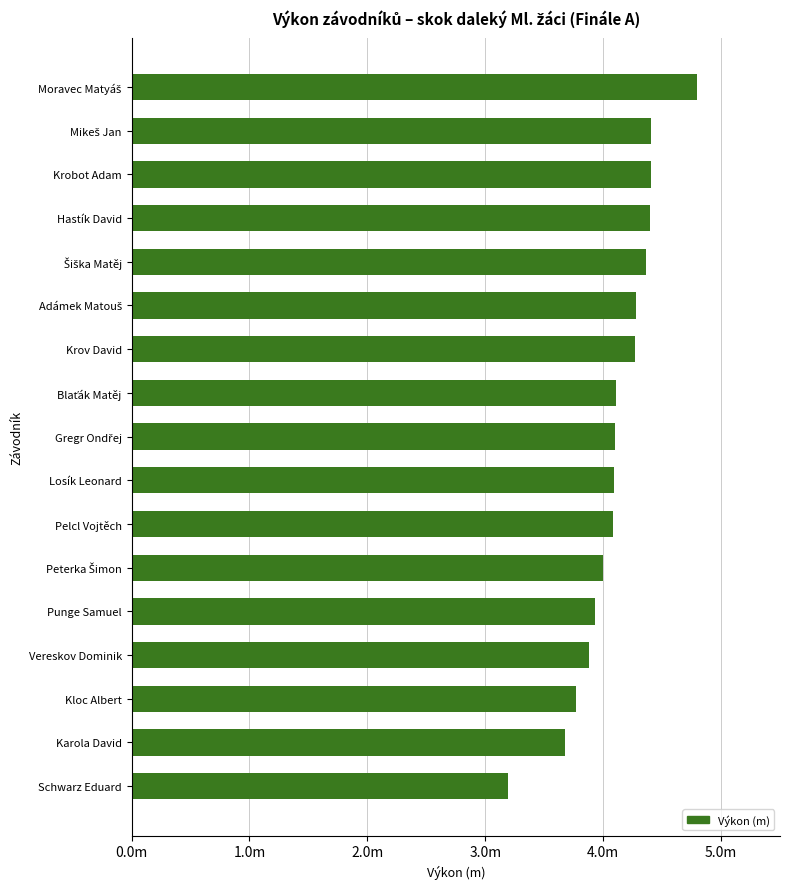

What is the average value?

4.1